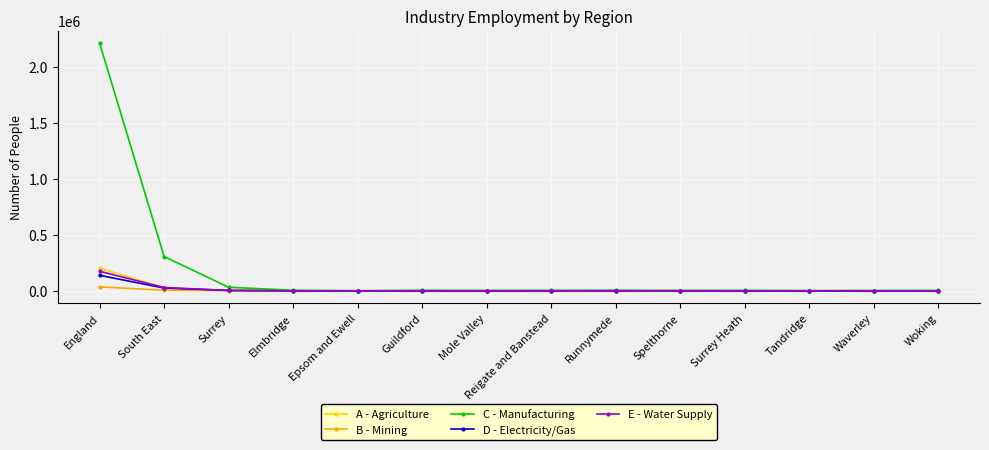

Which series has the largest total across all categories?

C - Manufacturing